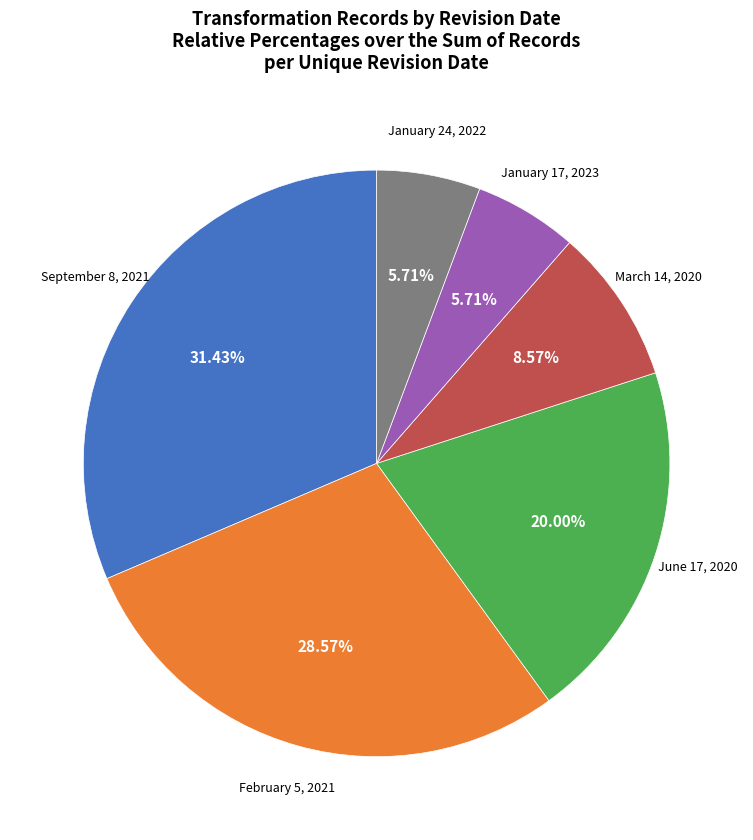

Does any single category account for the majority?

No